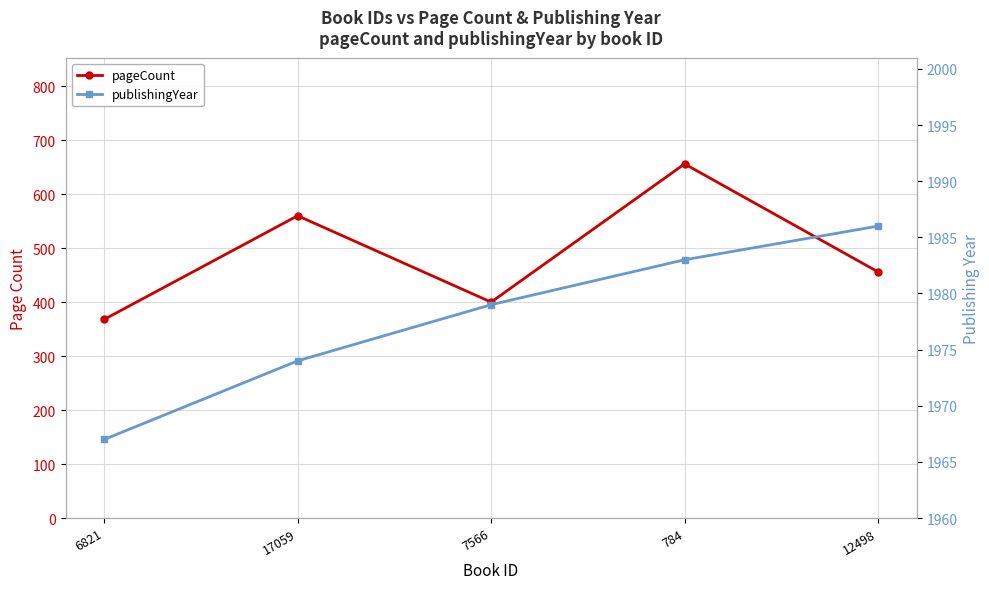

True or false: pageCount and publishingYear cross at least once.

False